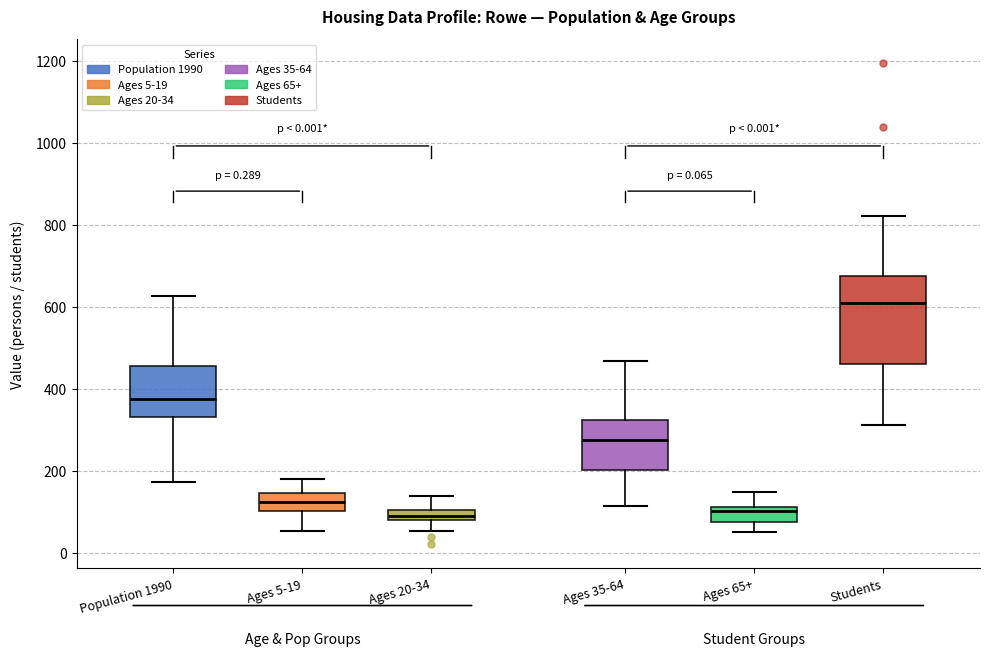

Which box is the tallest, from its lower edge to its upper edge?

Students